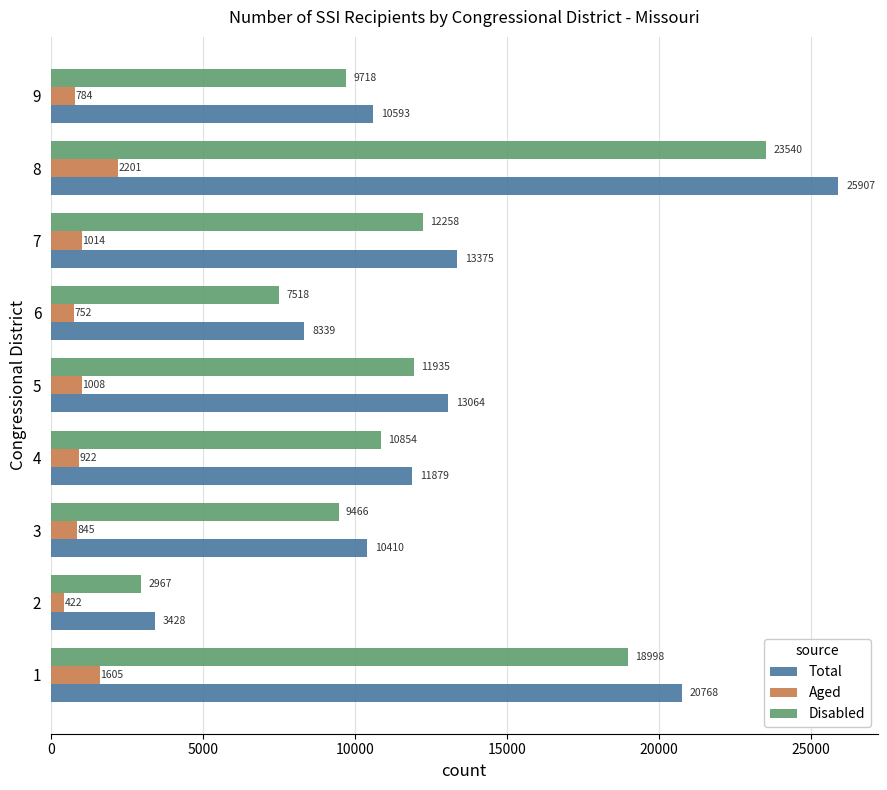

At how many categories does at least one series exceed 1466?

9